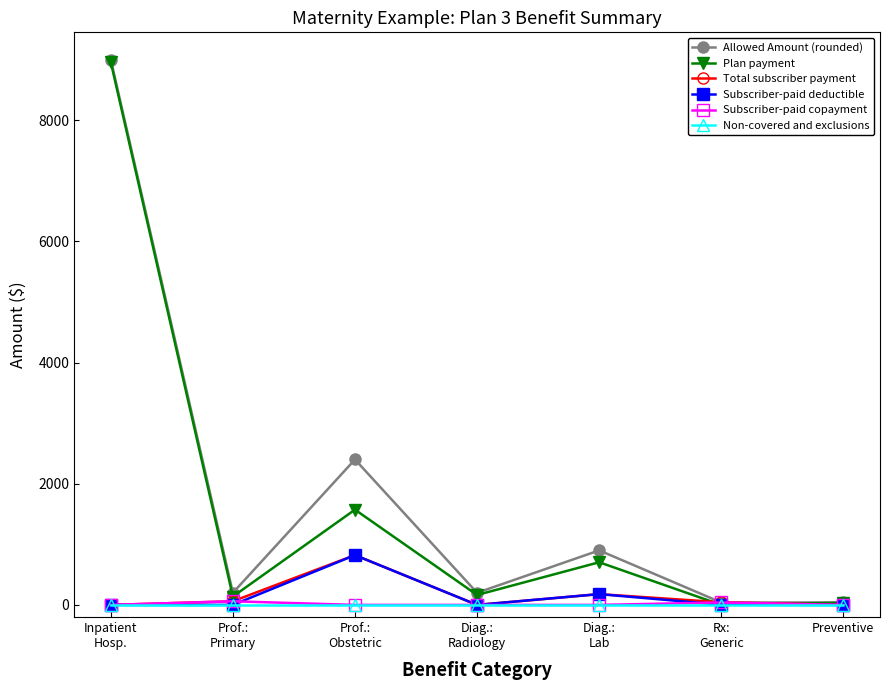

What is the label of the 1st point from the right?

Preventive